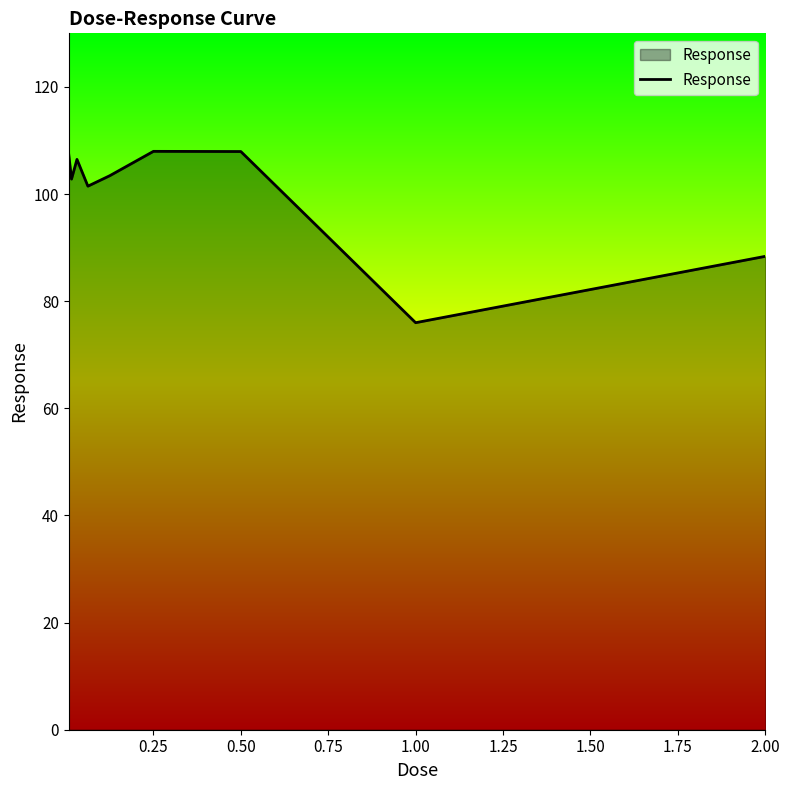

What is the difference between the maximum and minimum values?

32.0